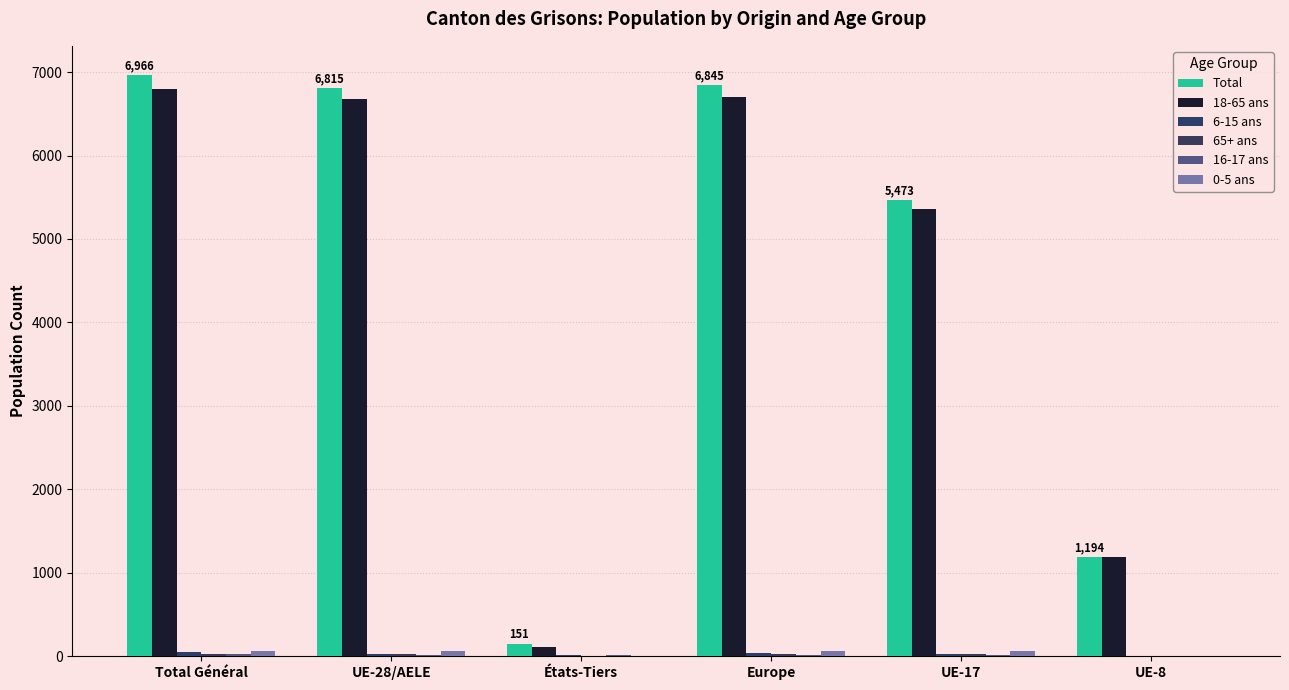

How many series are shown in this chart?

6